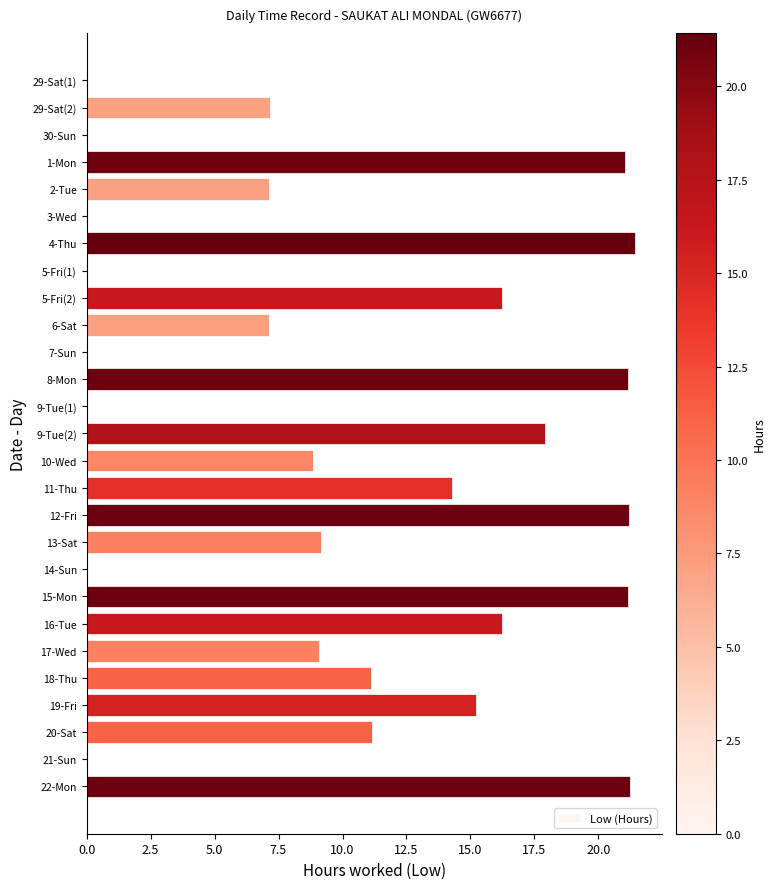

Is it true that the value at 13-Sat is 9.1?

True